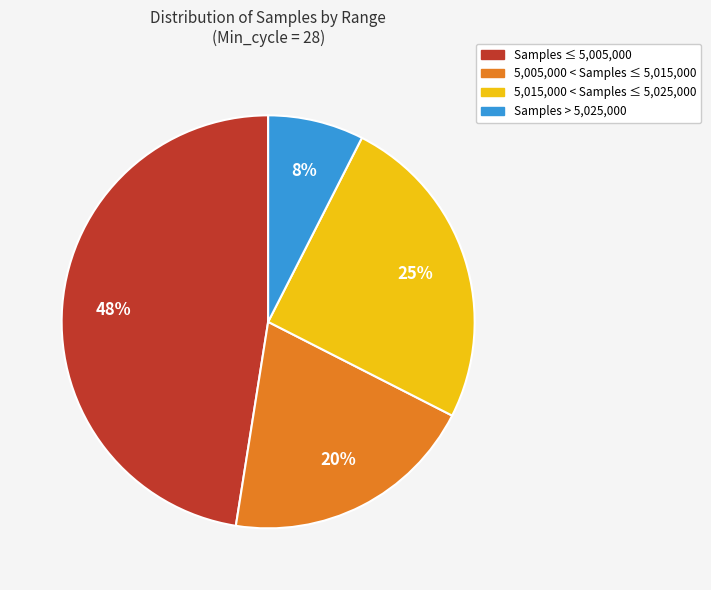

To the nearest percent, what is the average slice percentage?

25%